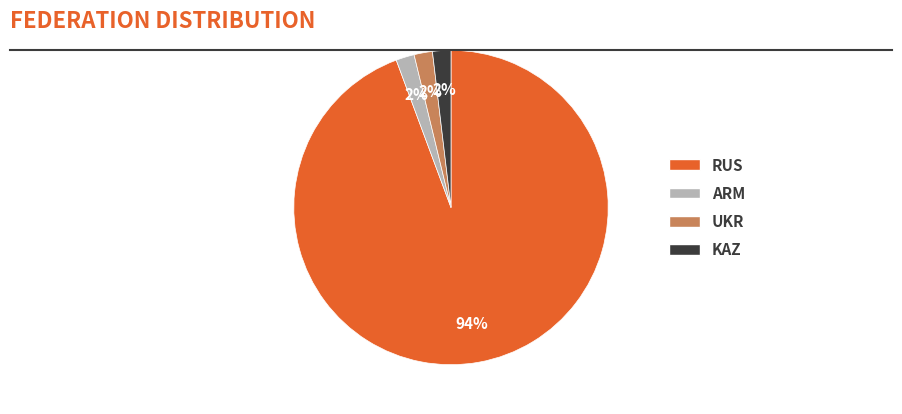

To the nearest percent, what is the combined percentage of RUS and UKR?

96%